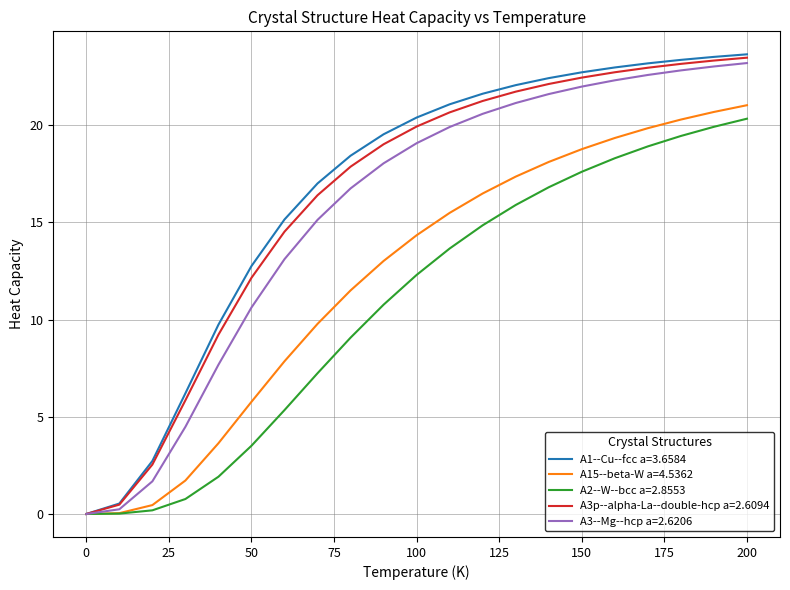

Count the number of categories in the chart.

21